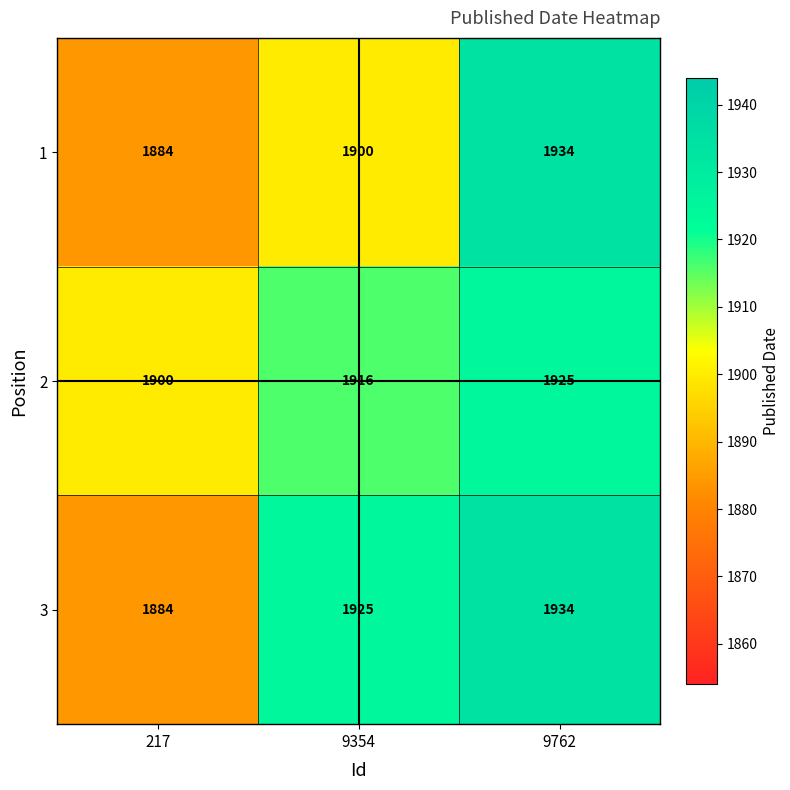

What is the smallest value displayed?

1884